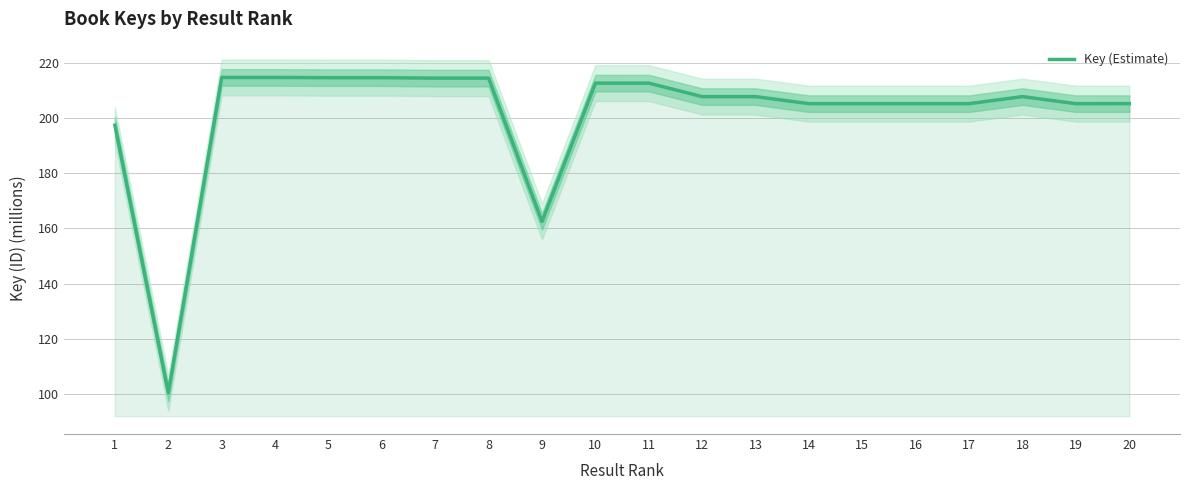

Which category has the highest value across all series?

4